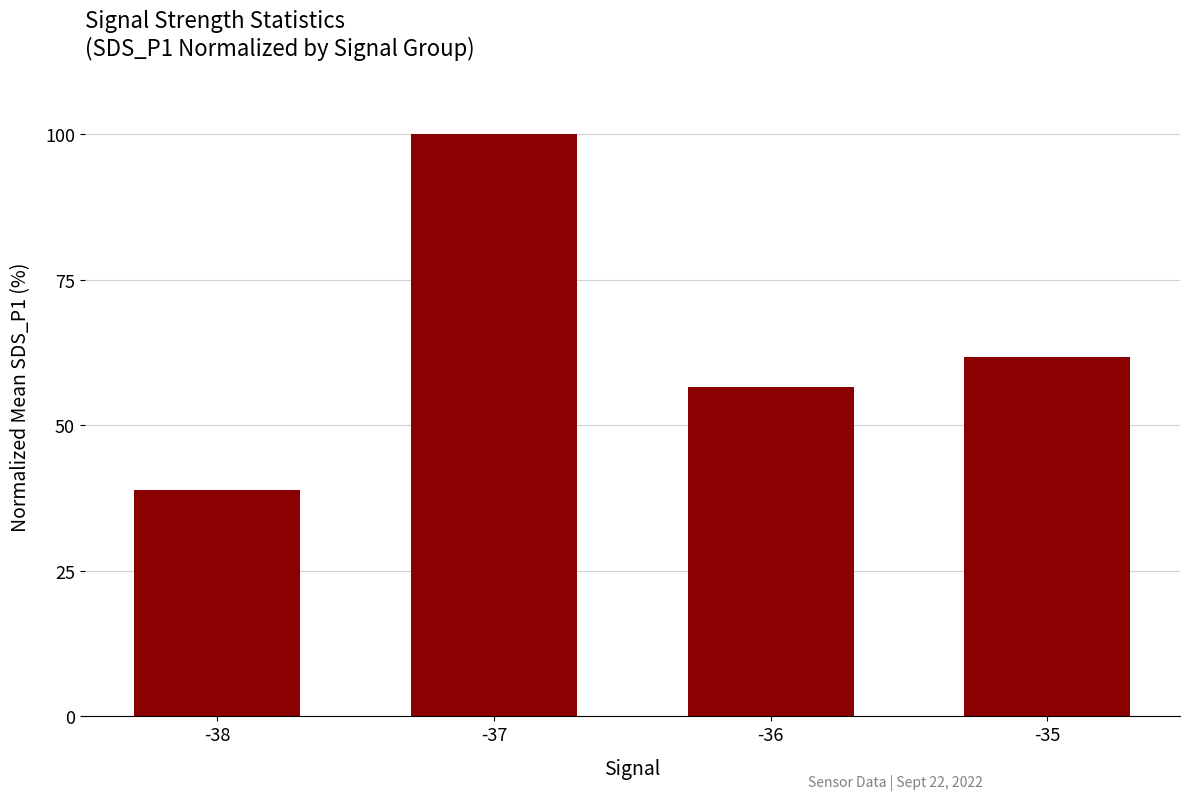

How many values are below 61?

2